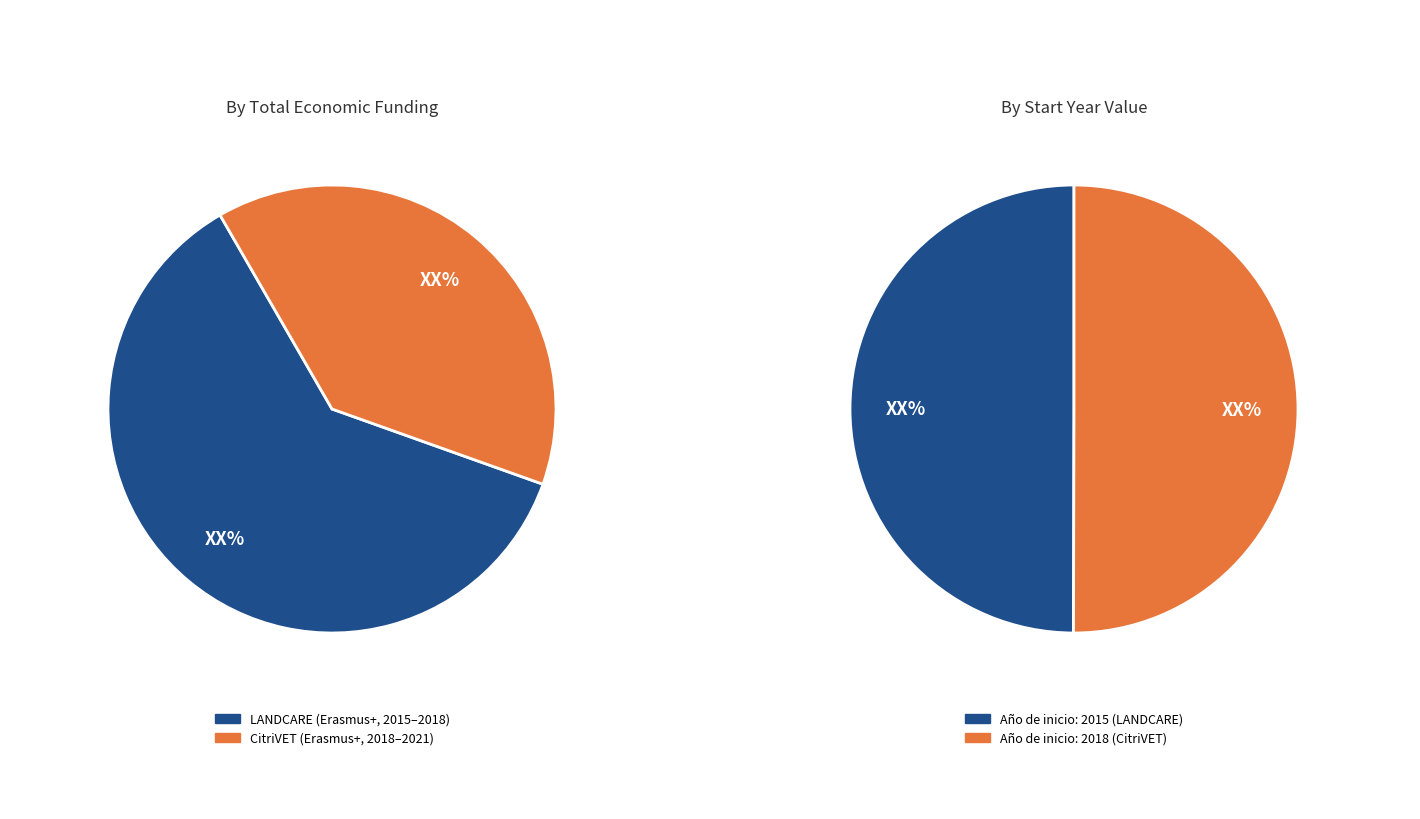

Is the sum of CitriVET (2018) and LANDCARE (2015) greater than half?

Yes